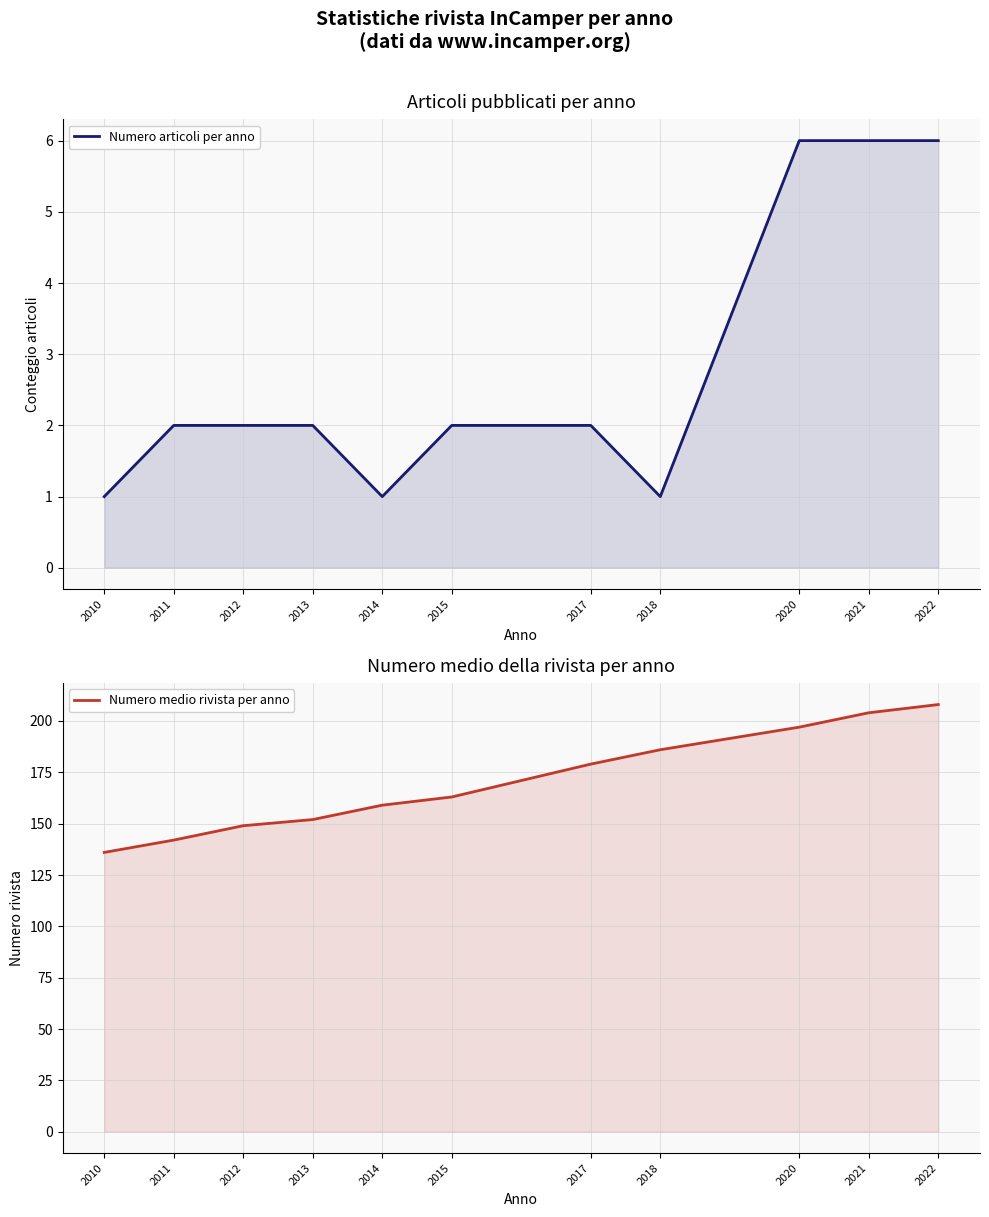

Rank the series at 2017 from lowest to highest value.

Numero articoli per anno, Numero medio rivista per anno